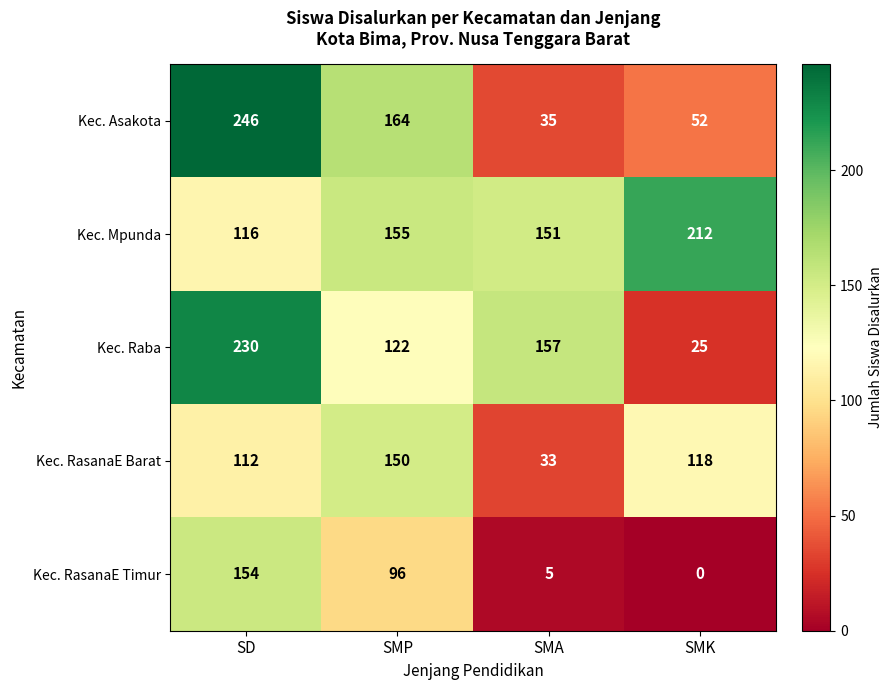

At which category does the chart reach its peak across all series?

SD